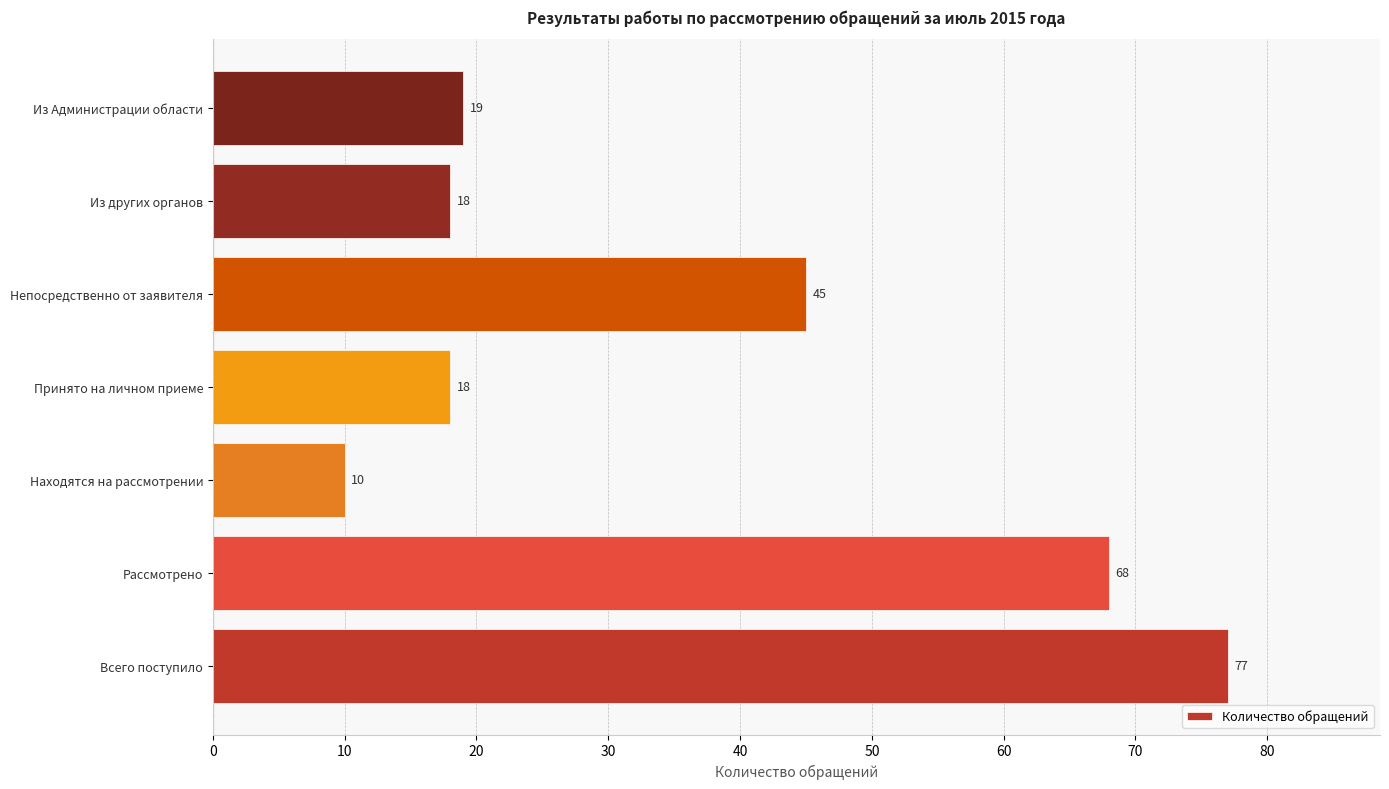

At which category does the chart reach its minimum across all series?

Находятся на рассмотрении